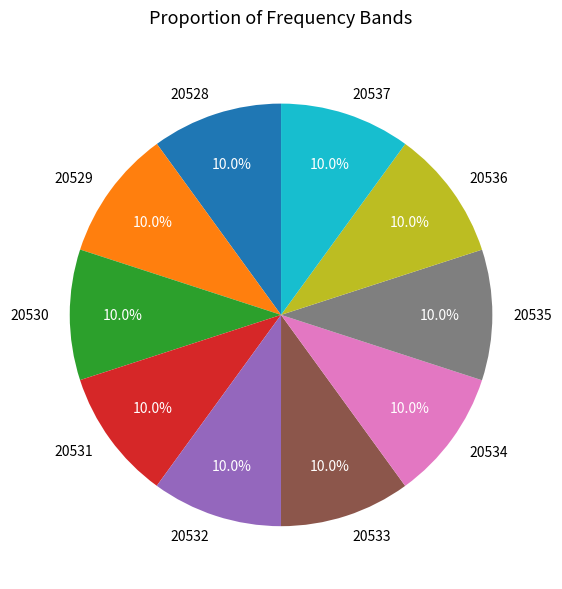

What is the total percentage of 20529 and 20532?

20.0%